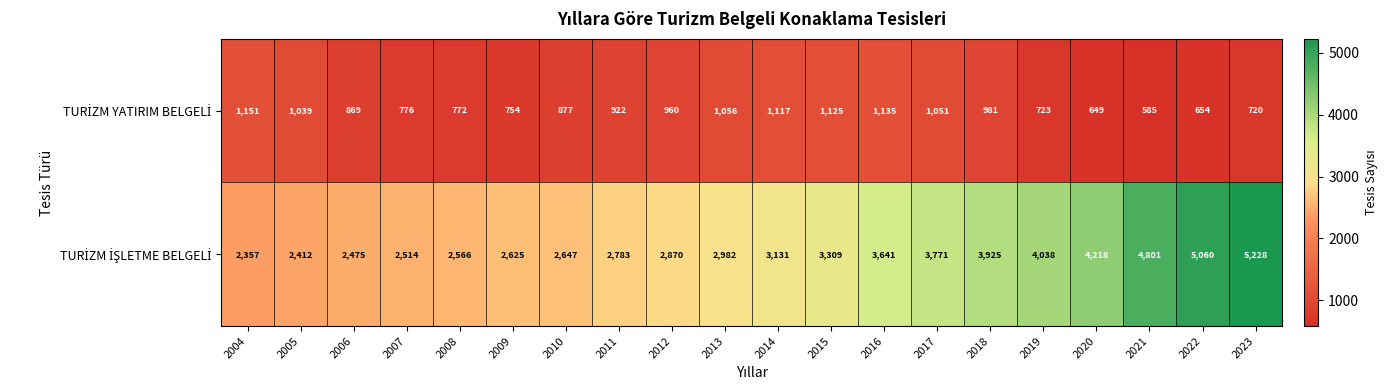

What is the greatest value displayed?

5228